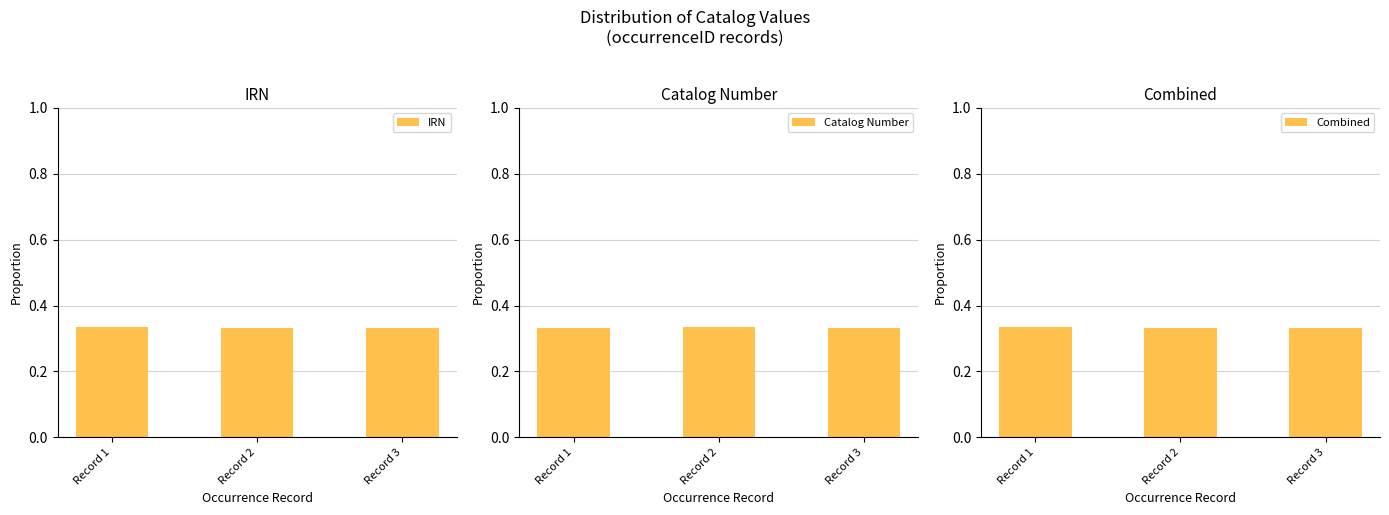

The value of IRN at Record 2 is 0.3. True or false?

True